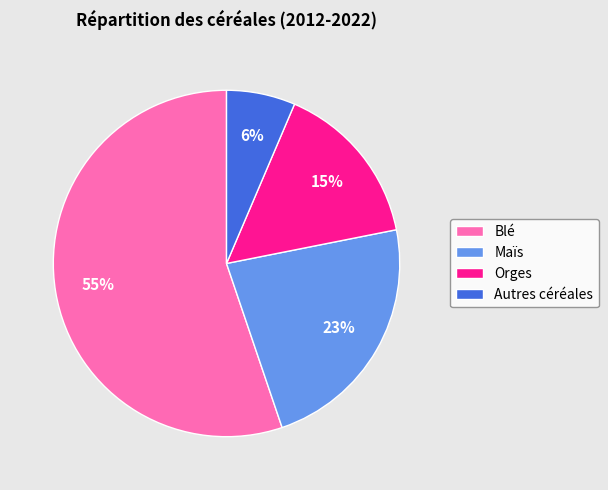

Is it true that Maïs is 17% of the pie?

False